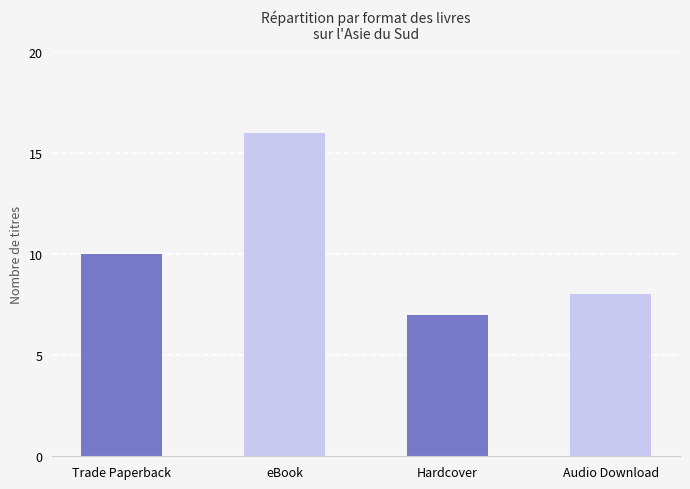

What is the sum of all values?

41